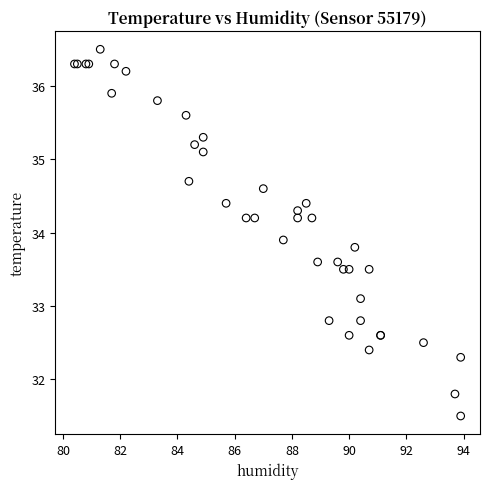

What Y value in the scatter plot is closest to 34?

33.9